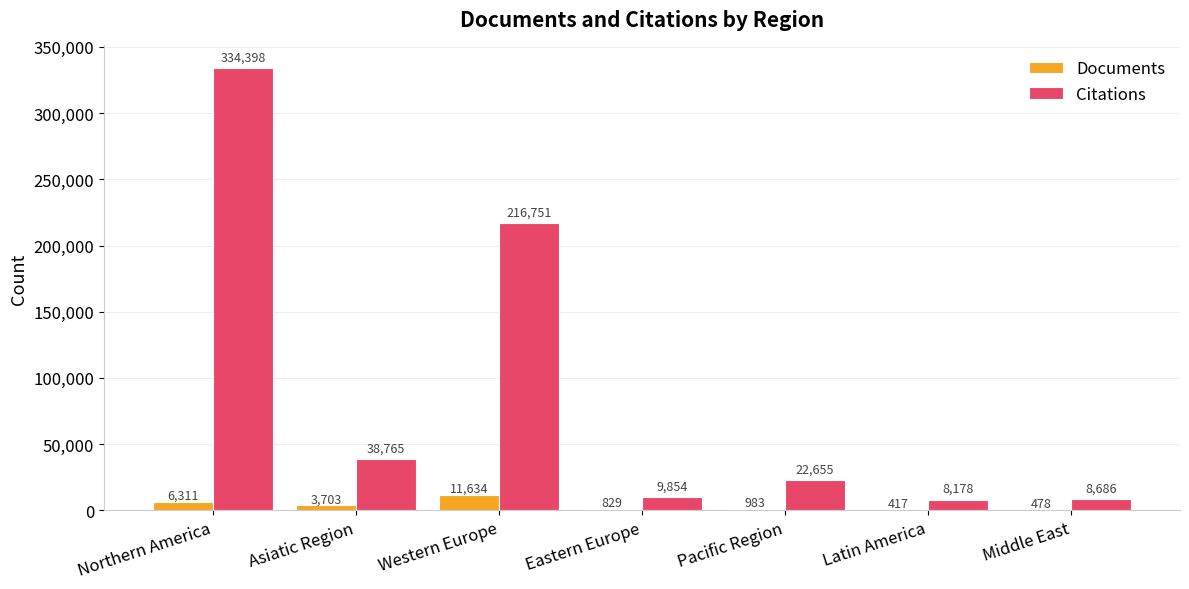

How many data points does each series have?

7